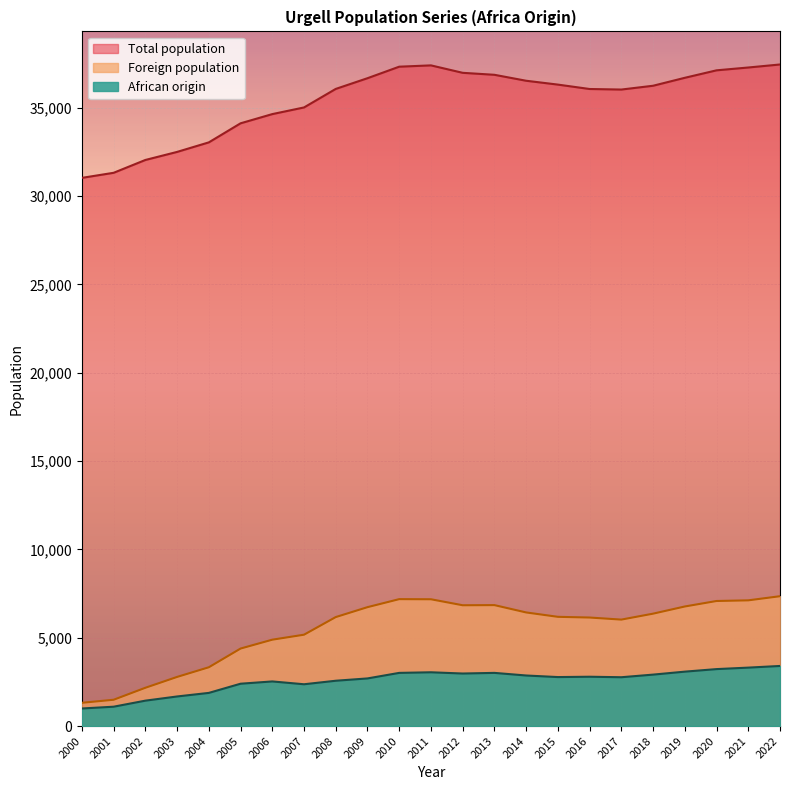

List the labels in order of Total population value, largest first.

2022, 2011, 2010, 2021, 2020, 2012, 2013, 2019, 2009, 2014, 2015, 2018, 2008, 2016, 2017, 2007, 2006, 2005, 2004, 2003, 2002, 2001, 2000